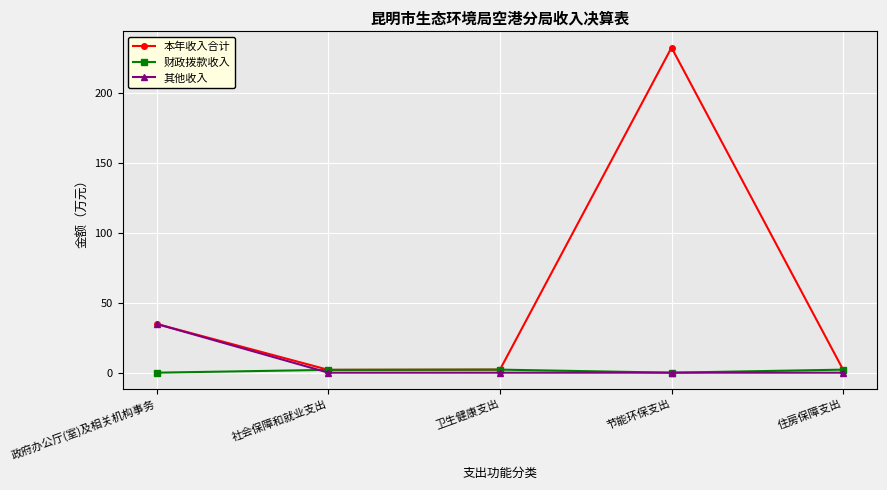

What is the maximum value for 其他收入?

34.8